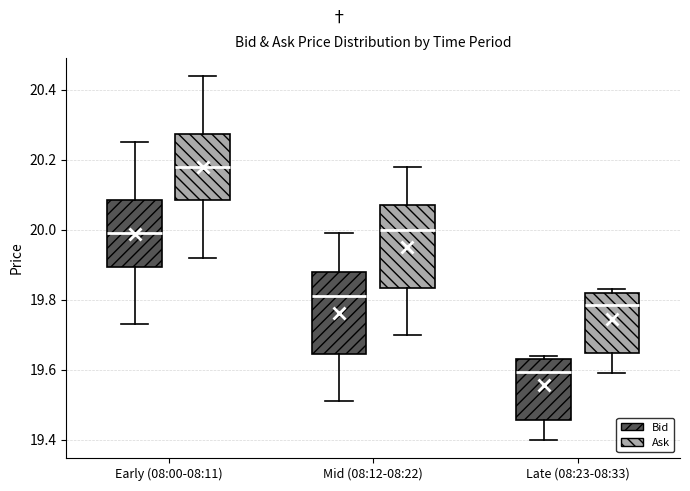

Where does the upper whisker of the box for Mid (08:12-08:22) (Bid) end on the y-axis? The values are not printed on the chart, so give them approximately, as read against the axis.

20.00